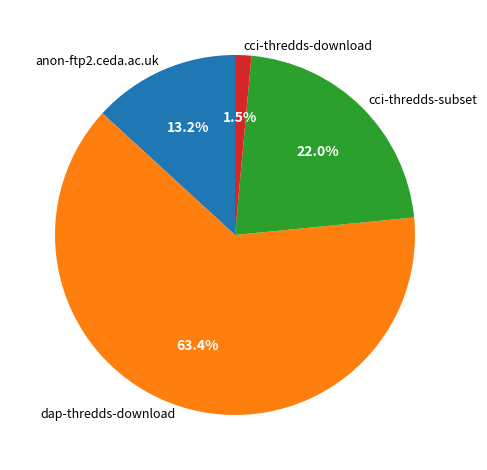

How many slices are in this pie chart?

4